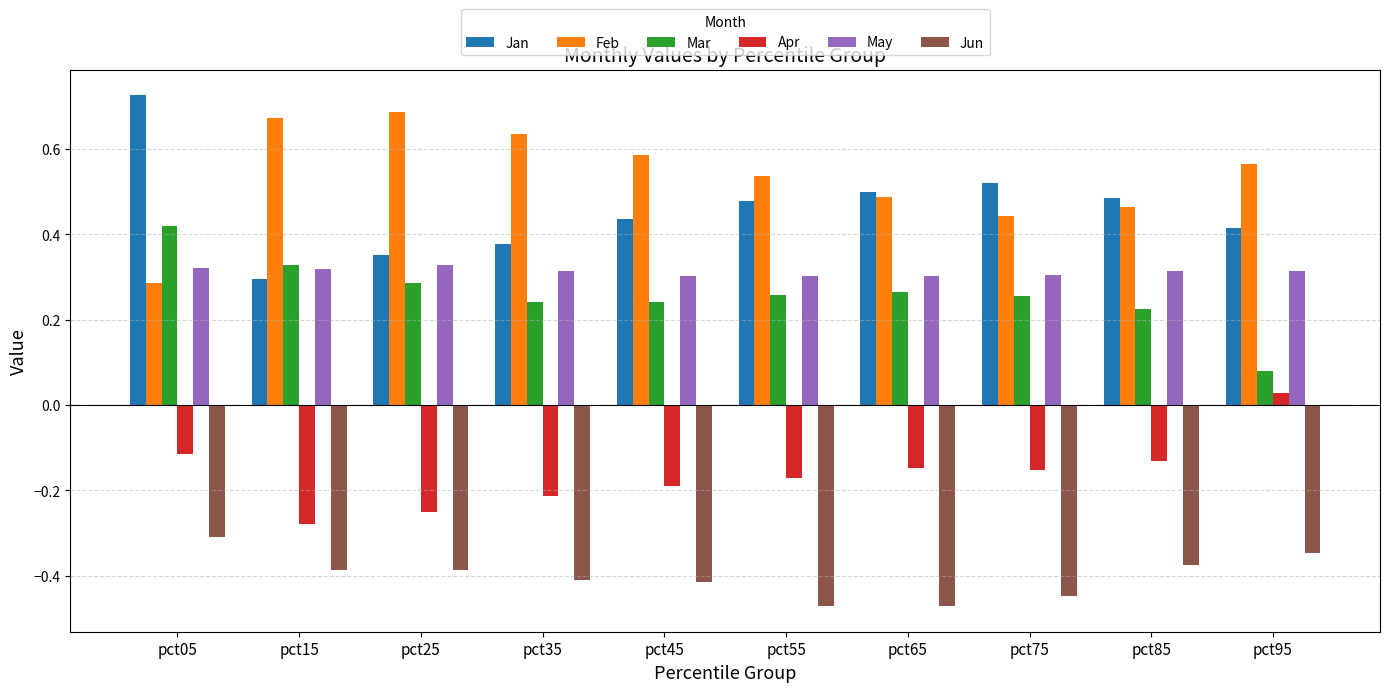

At which label is Jan closest to 0?

pct15